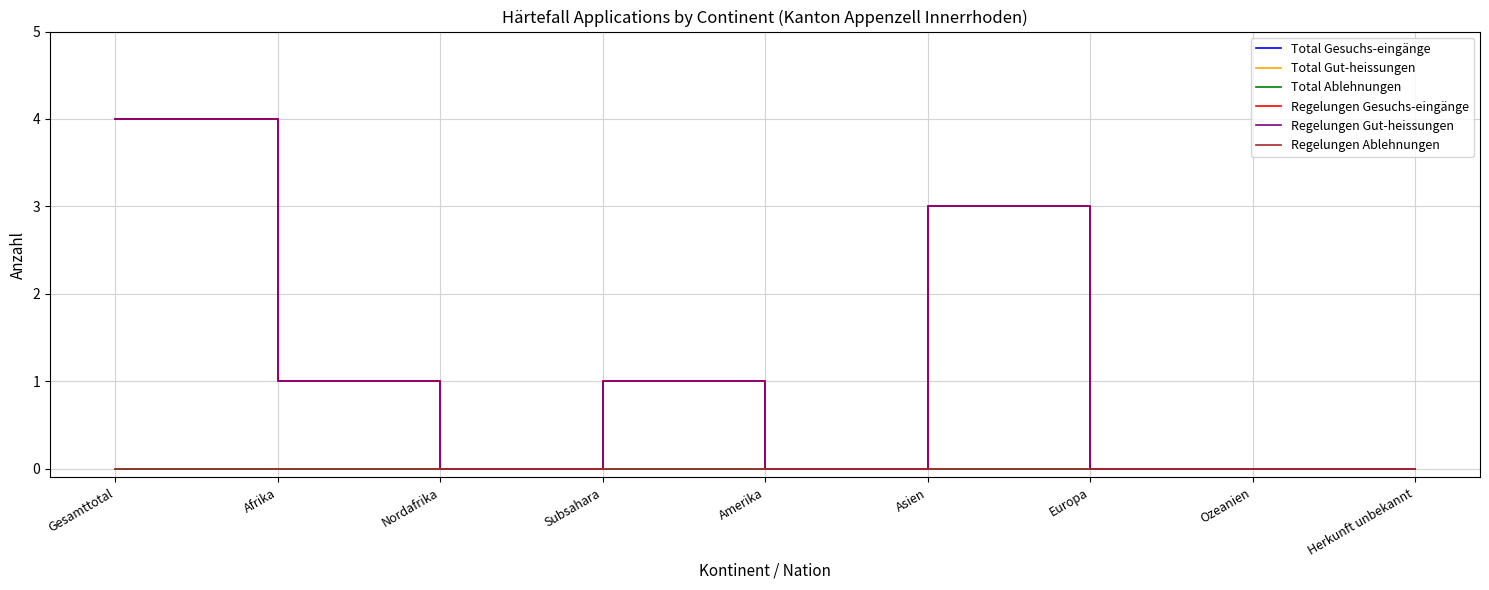

Is it true that Total Gesuchs-eingänge equals 0 at Ozeanien?

True